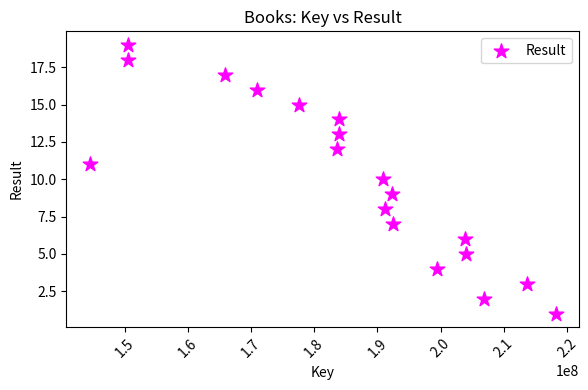

What is the range of Y values (max minus min)?

18